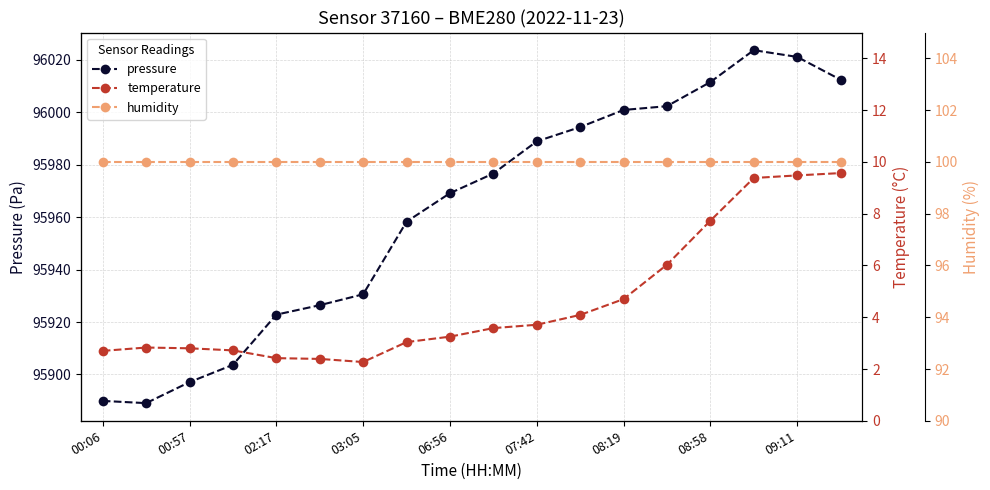

True or false: pressure has a value of 167745.3 at 00:06.

False